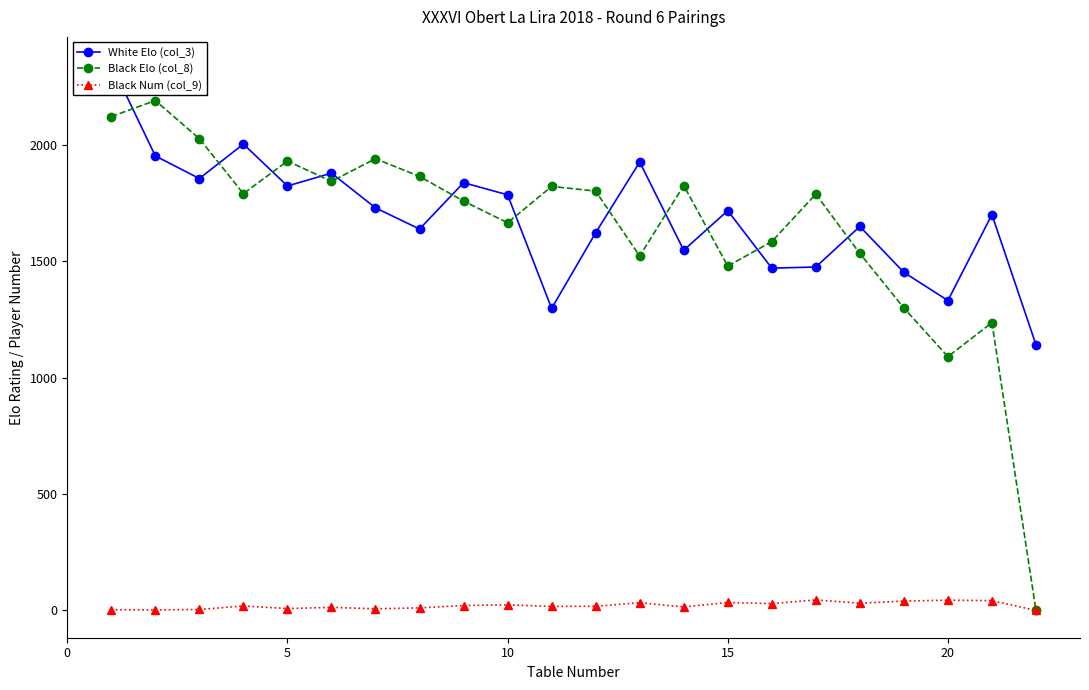

True or false: Black Num (col_9) has more than 2 interior local peaks.

True